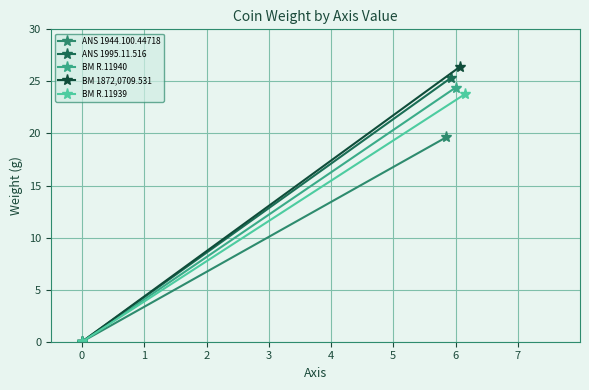

List the series in order of their peak value, lowest first.

ANS 1944.100.44718, BM R.11939, BM R.11940, ANS 1995.11.516, BM 1872,0709.531